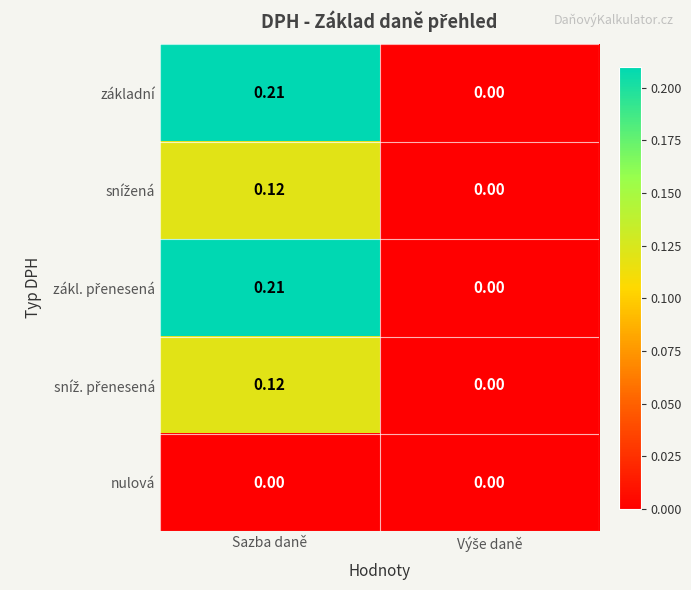

At which category is the sum across all series the highest?

Sazba daně